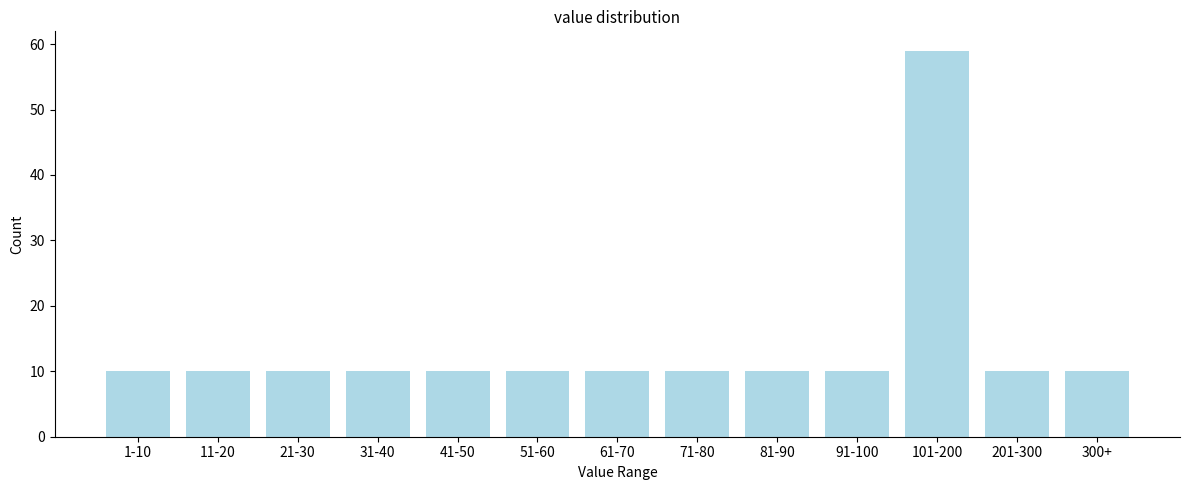

Reading left to right, what are all the values shown in this chart?

1-10=10	11-20=10	21-30=10	31-40=10	41-50=10	51-60=10	61-70=10	71-80=10	81-90=10	91-100=10	101-200=59	201-300=10	300+=10